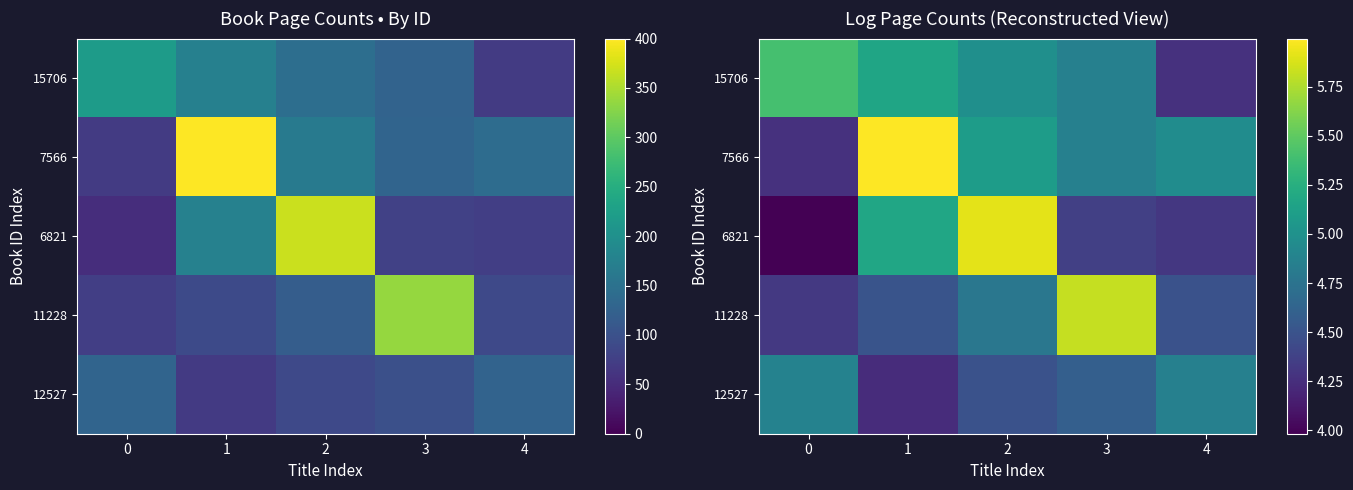

Which series has the largest total across all categories?

7566